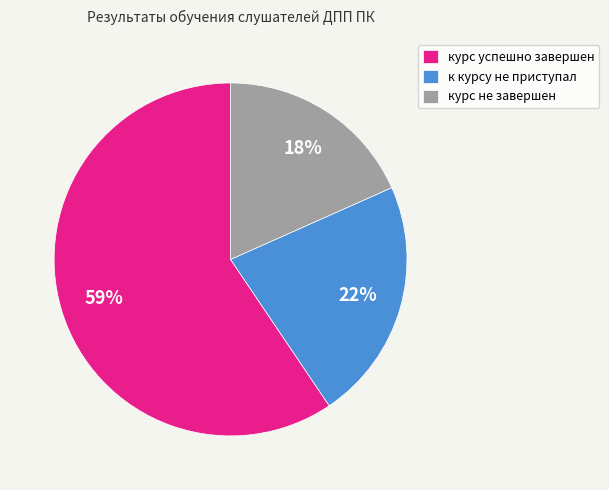

Between курс успешно завершен and курс не завершен, which is larger?

курс успешно завершен